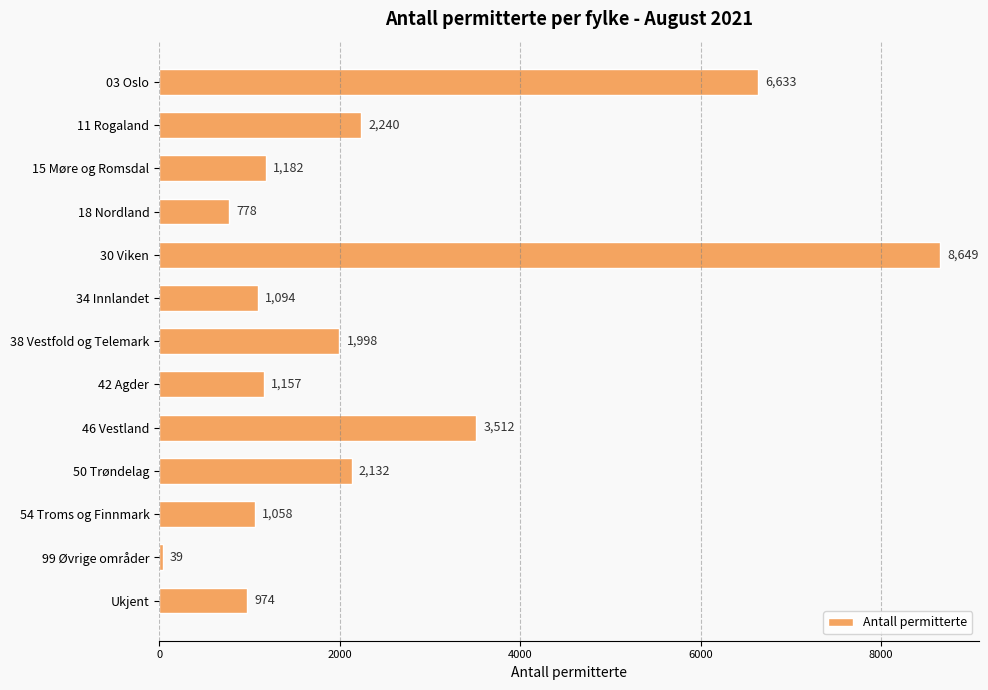

Reading bottom to top, what are all the values shown in this chart?

974	39	1058	2132	3512	1157	1998	1094	8649	778	1182	2240	6633